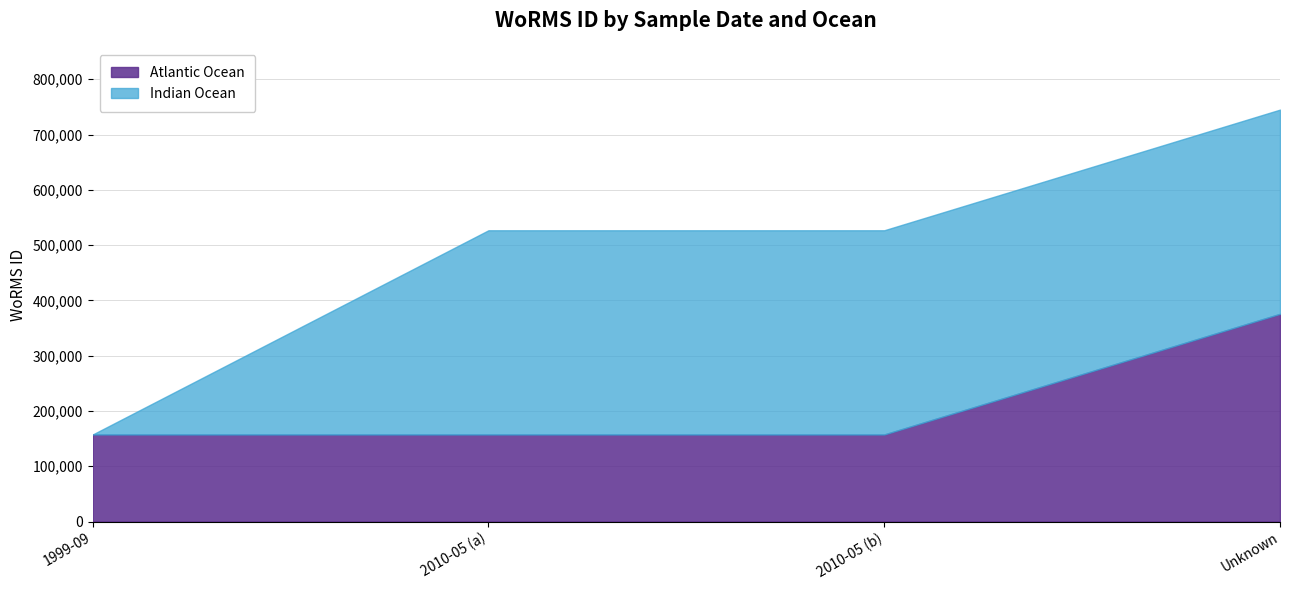

At which category is the sum across all series the highest?

Unknown